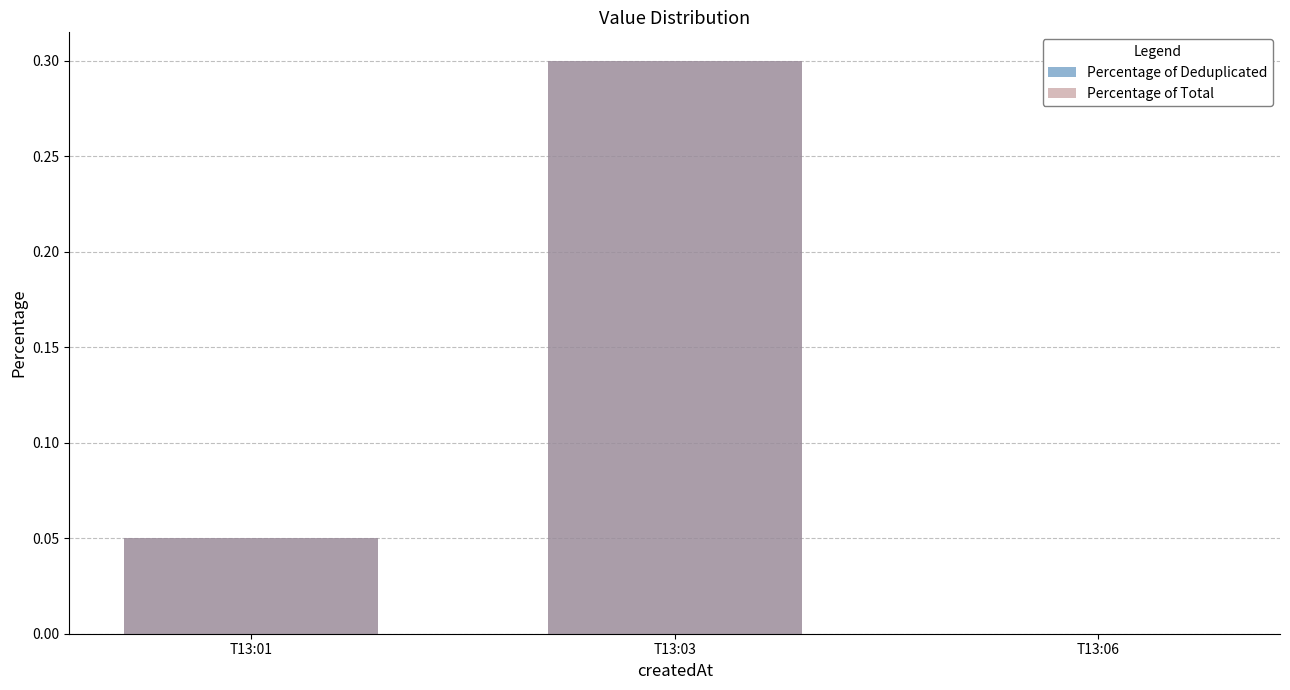

What is the value of the Percentage of Deduplicated bar at the 2nd from the left?

0.3